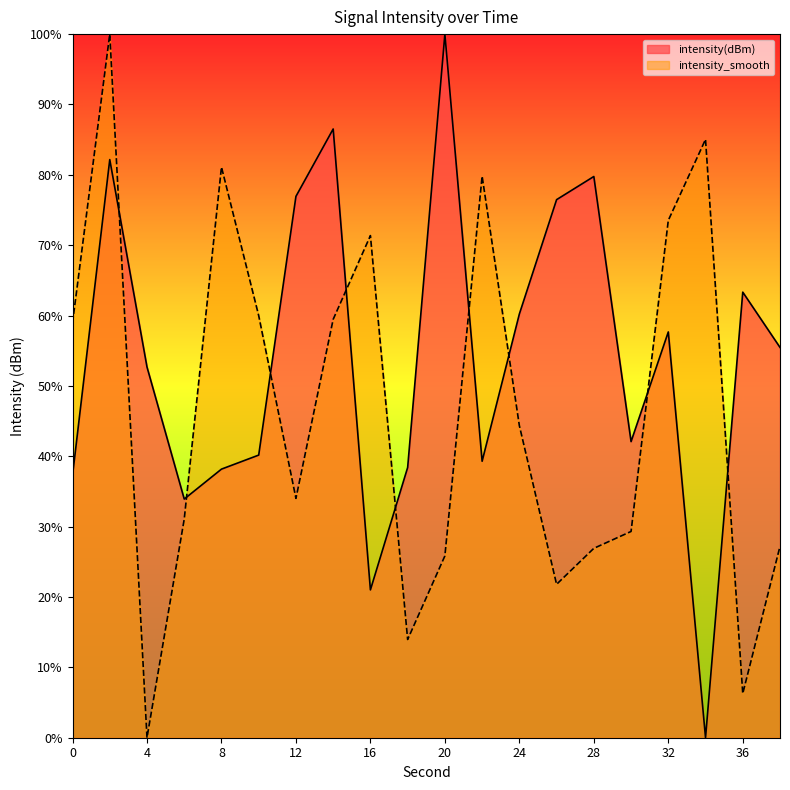

Where is the first local minimum for intensity(dBm)?

6